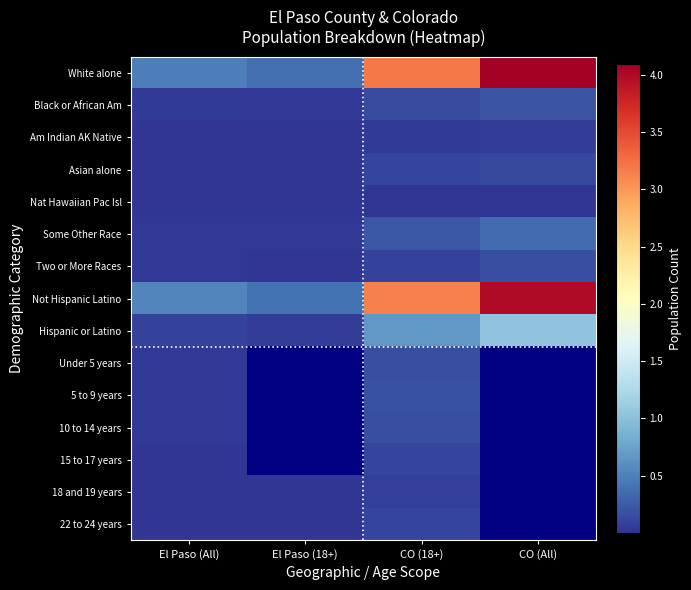

How many values in the Not Hispanic Latino series exceed 3139125?

1